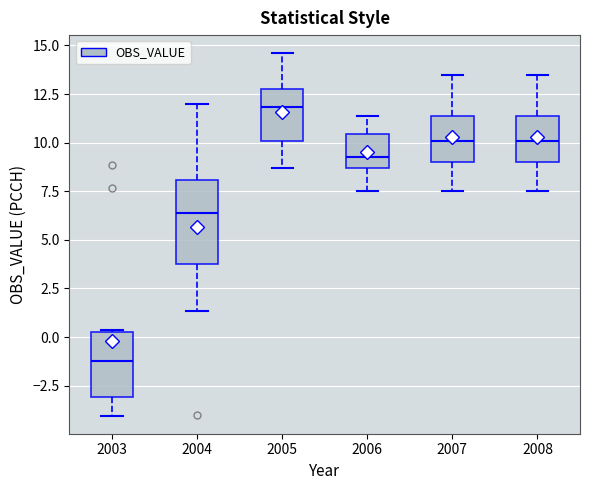

Reading left to right, read every box against the y-axis: the position of its median line, the range the box covers, and the ends of its whiskers. The values are not printed on the chart, so give them approximately, as read against the axis.

2003: median -1.0, box -3.0 to 0.5, whiskers -4.0 to 0.5
2004: median 6.5, box 3.5 to 8.0, whiskers 1.5 to 12.0
2005: median 12.0, box 10.0 to 13.0, whiskers 8.5 to 14.5
2006: median 9.5, box 8.5 to 10.5, whiskers 7.5 to 11.5
2007: median 10.0, box 9.0 to 11.5, whiskers 7.5 to 13.5
2008: median 10.0, box 9.0 to 11.5, whiskers 7.5 to 13.5